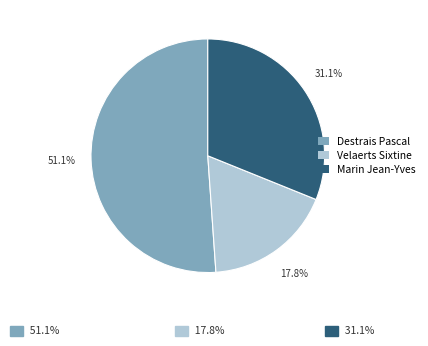

Do Destrais Pascal and Marin Jean-Yves together represent more than half of the pie?

Yes